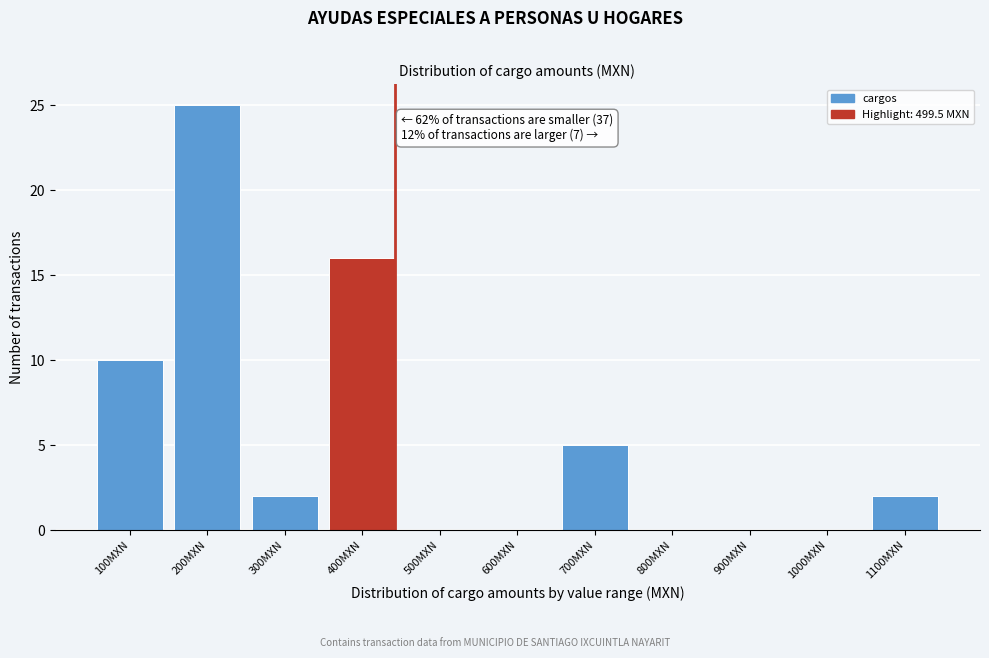

Reading left to right, extract all data points from this chart.

100MXN=10	200MXN=25	300MXN=2	400MXN=16	500MXN=0	600MXN=0	700MXN=5	800MXN=0	900MXN=0	1000MXN=0	1100MXN=2